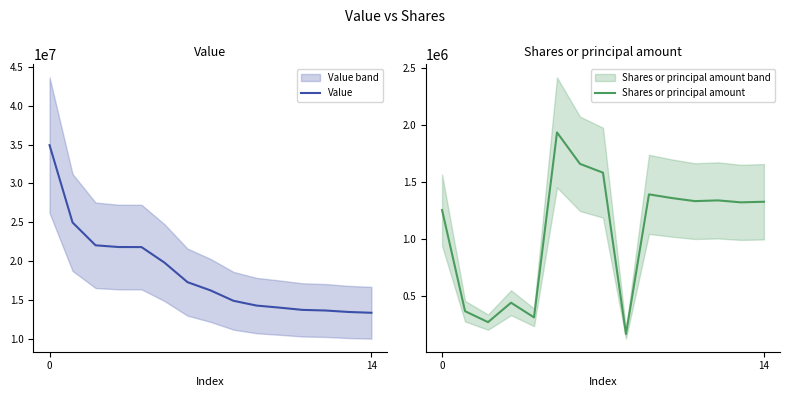

Which series has the largest range (max minus min)?

Value